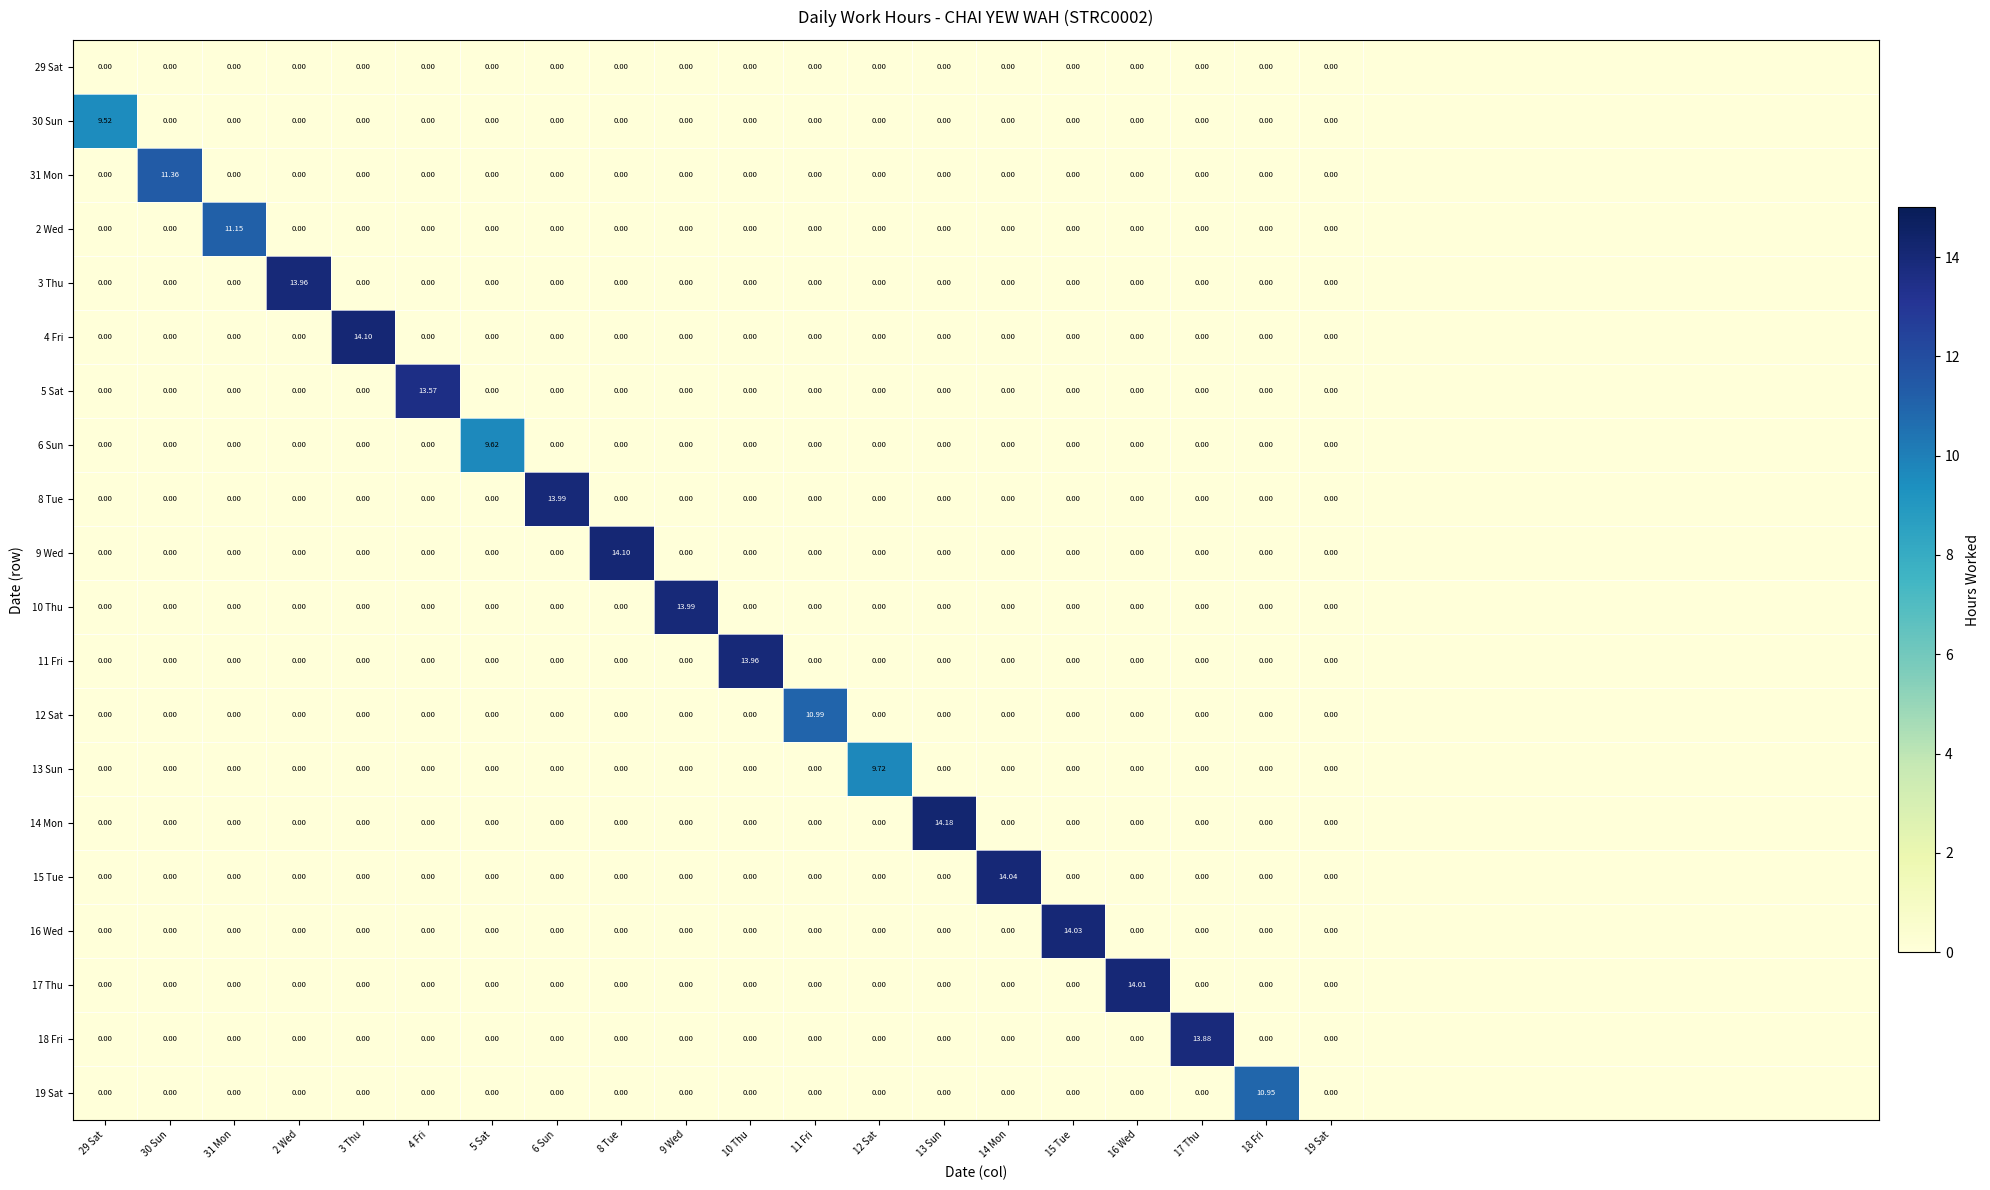

Which category has the highest value in the 19 Sat series?

18 Fri